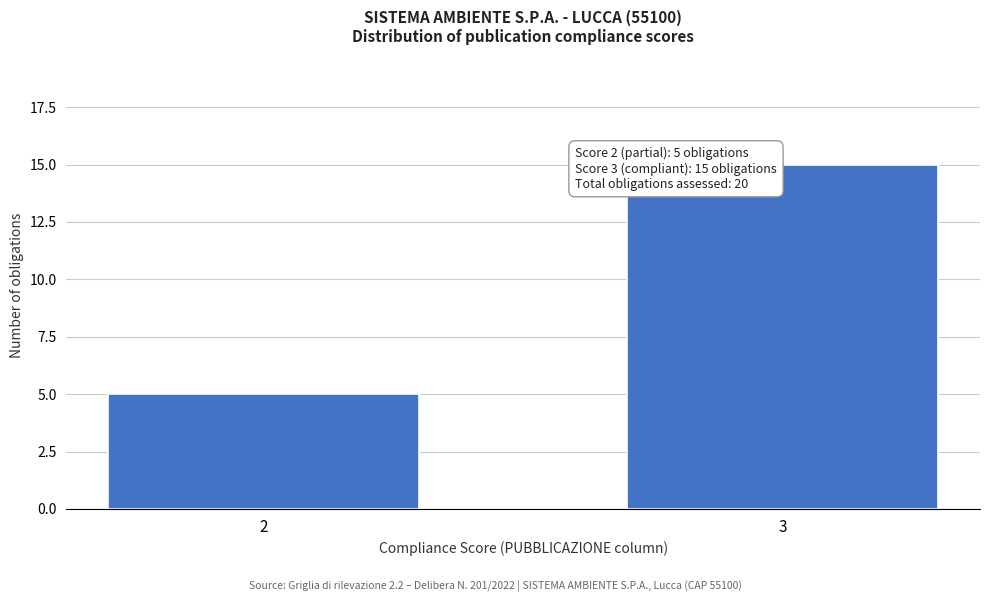

Reading left to right, what are all the values shown in this chart?

5	15